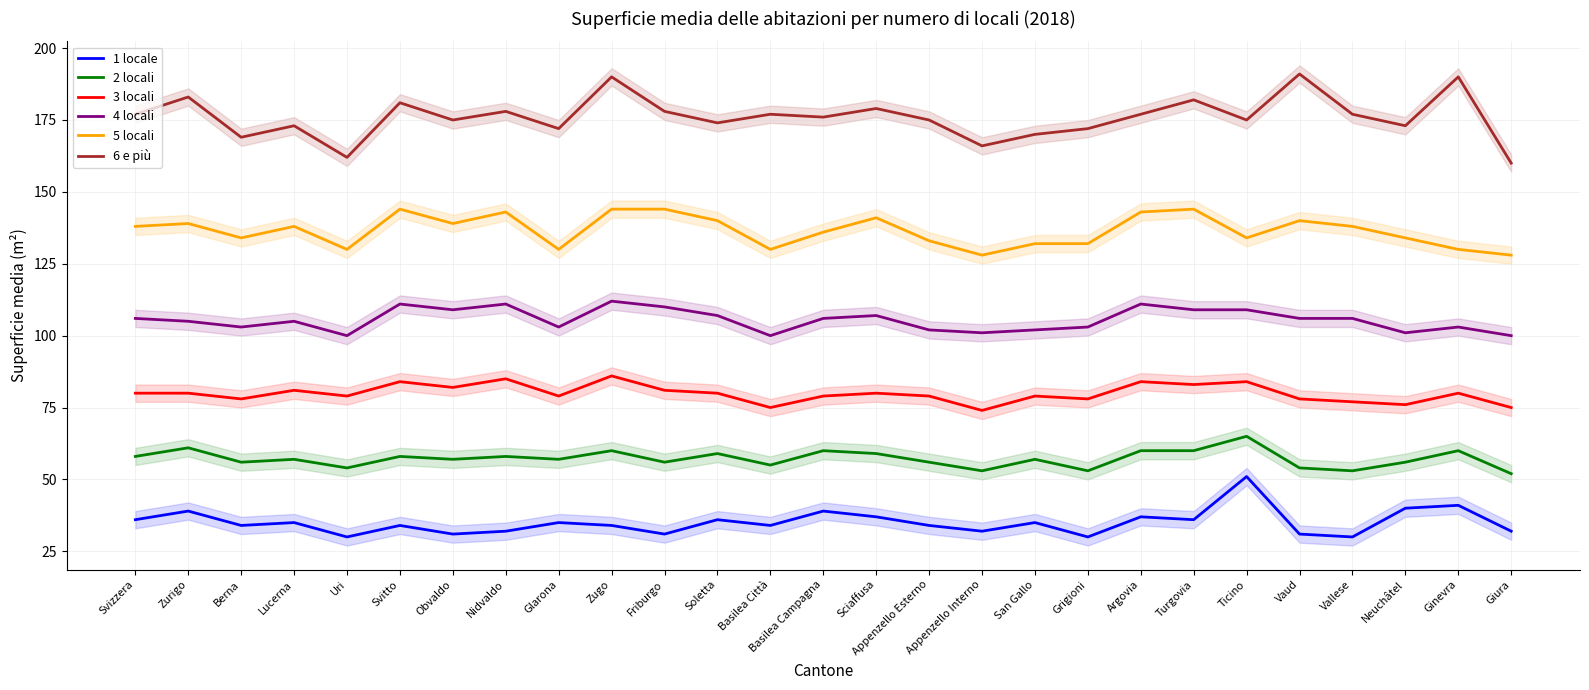

True or false: 3 locali has more than 1 interior local peaks.

True